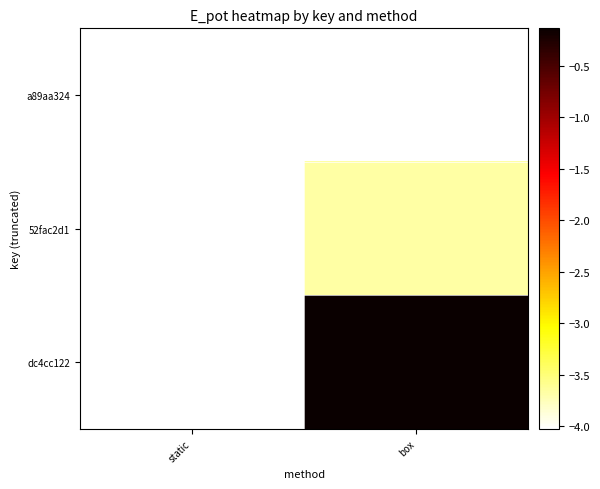

What is the minimum value shown in the chart?

-4.0